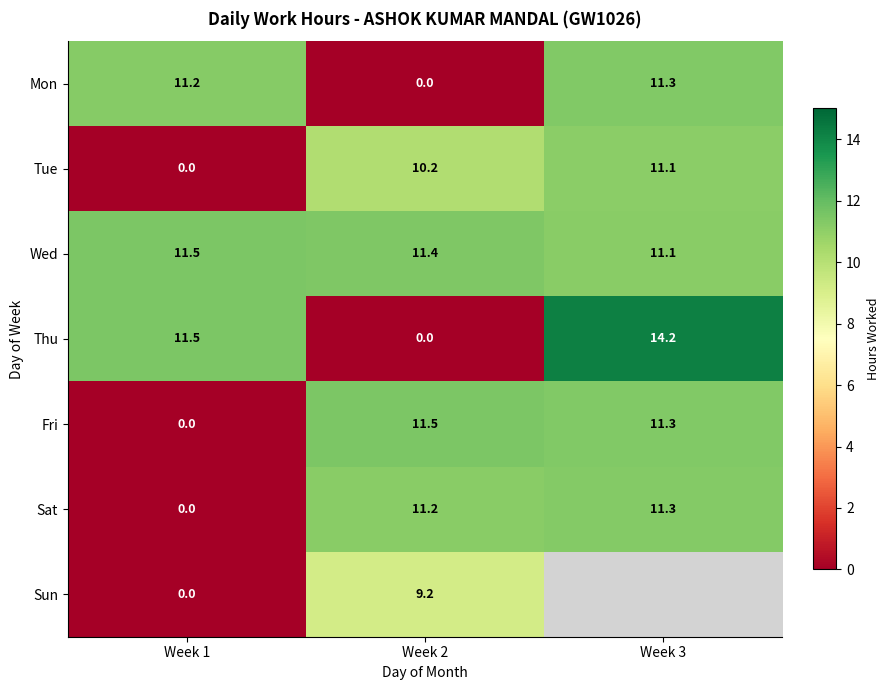

Is the value of Sat at Week 2 greater than the value of Mon at Week 2?

Yes